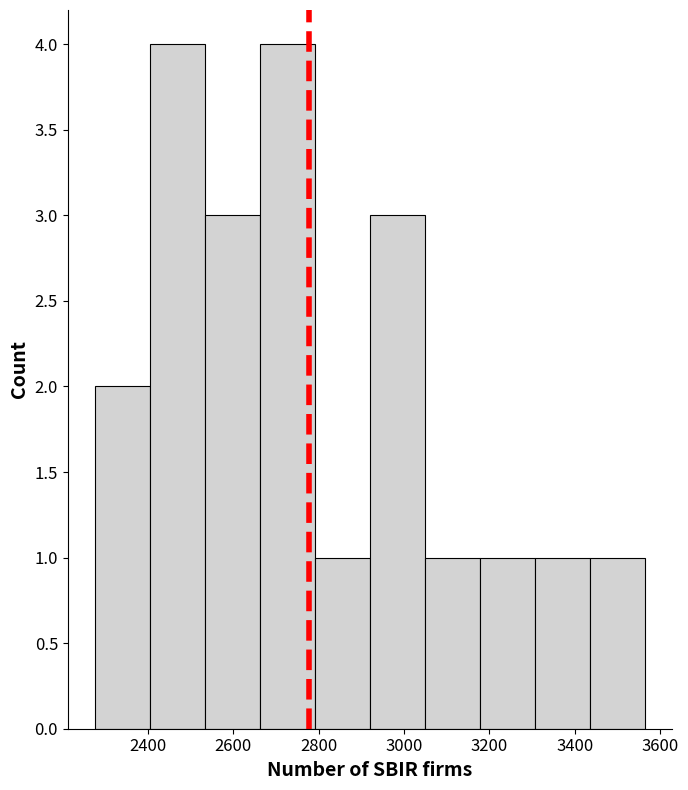

Reading left to right, transcribe this chart: for each bar, give the range it covers on the x-axis and its height. Neither the bar edges nor the heights are printed on the chart, so give them approximately, as read against the axes.

2280 to 2400: 2
2400 to 2540: 4
2540 to 2660: 3
2660 to 2800: 4
2800 to 2920: 1
2920 to 3040: 3
3040 to 3180: 1
3180 to 3300: 1
3300 to 3440: 1
3440 to 3560: 1